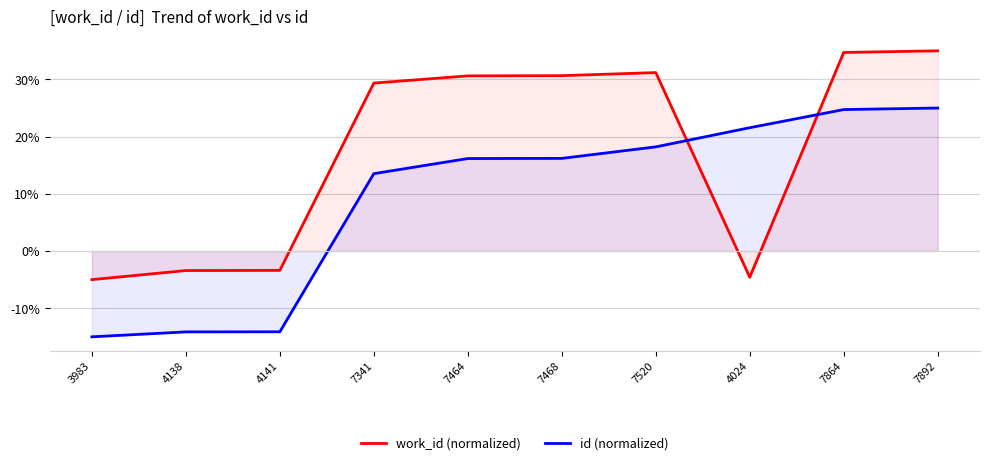

Where does the id (normalized) series first go above 16?

7464